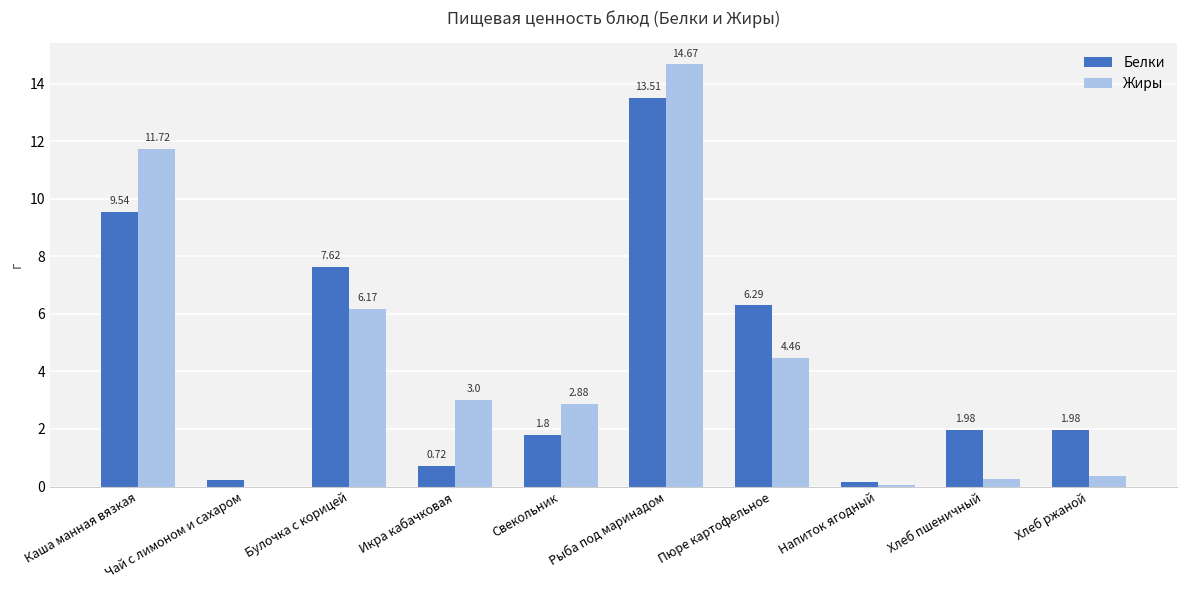

What is the average value of the Жиры series?

4.4